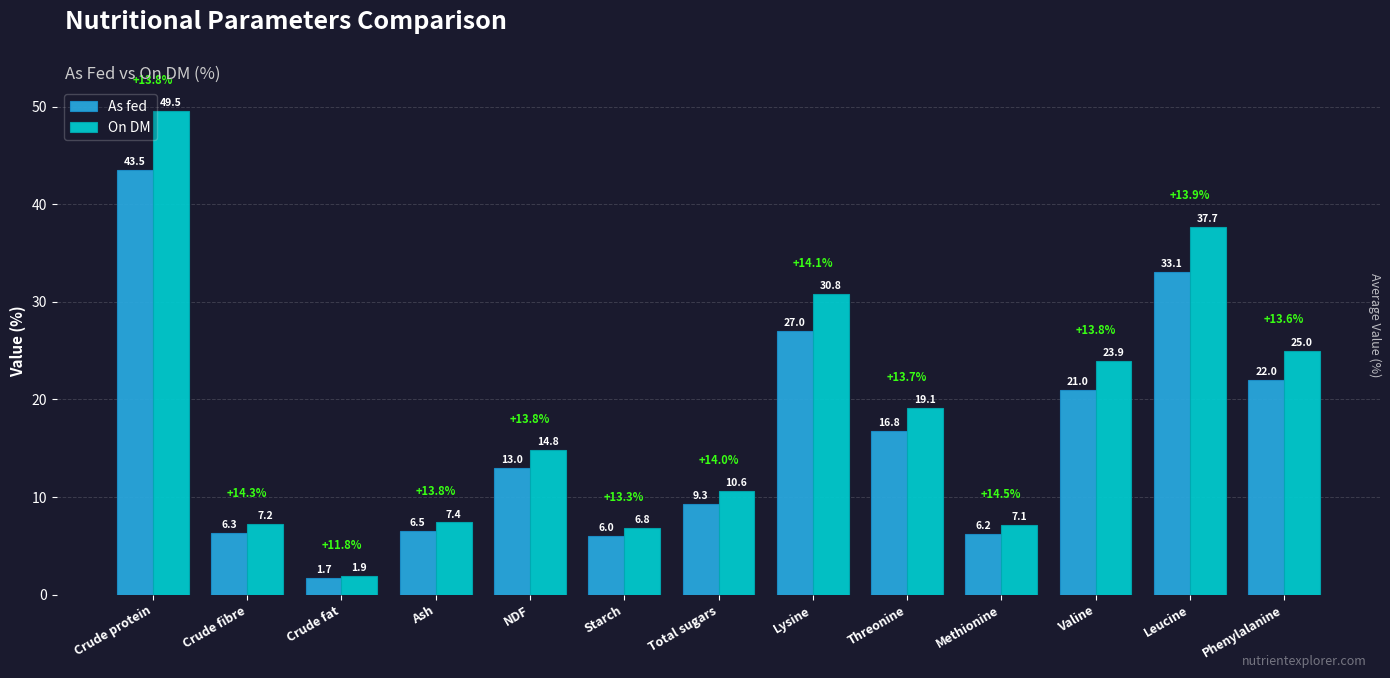

What is the spread (max minus min) of values at Threonine?

2.3